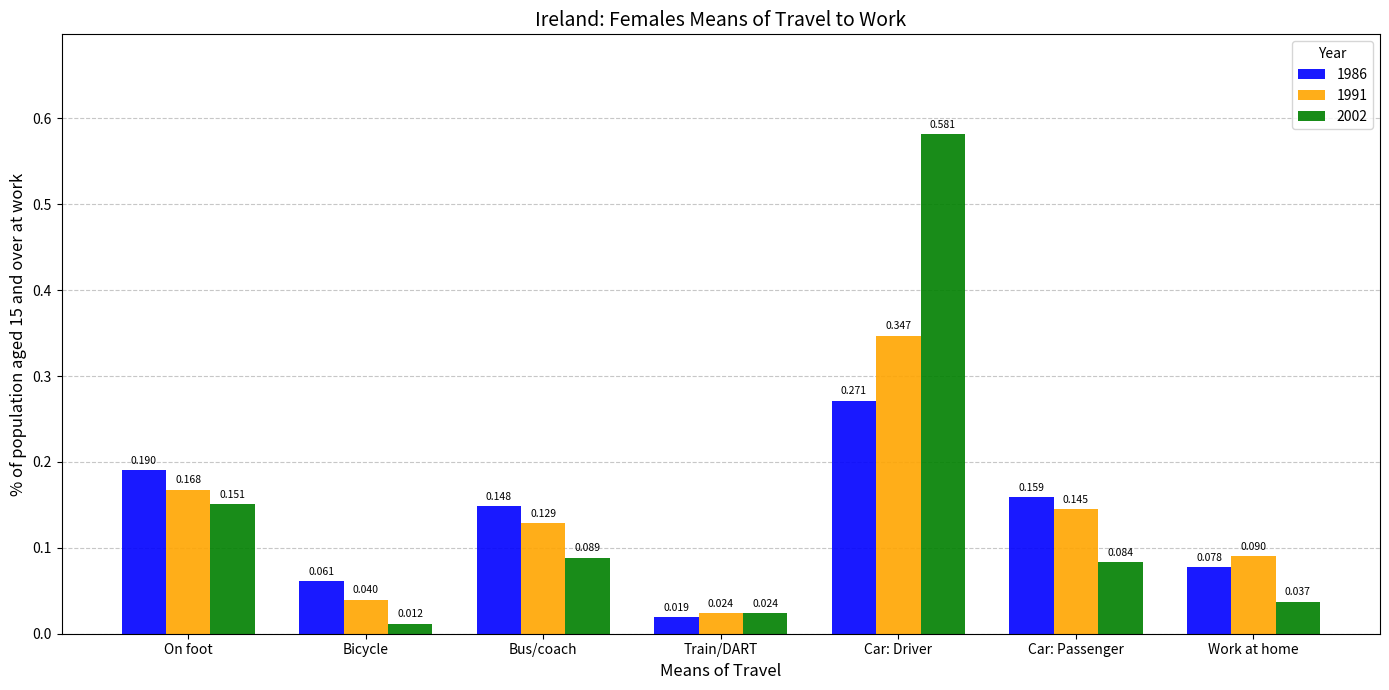

Which label corresponds to the smallest value in the chart?

Bicycle